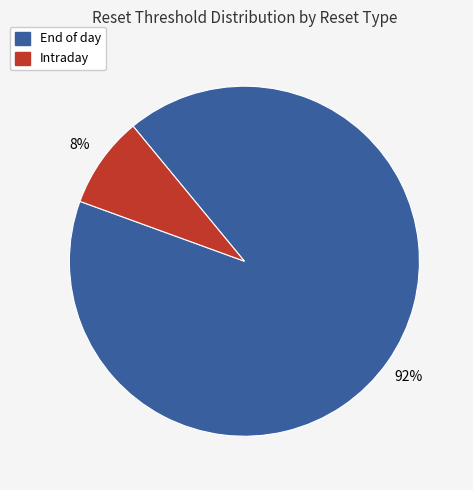

To the nearest percent, what is the average slice percentage?

50%